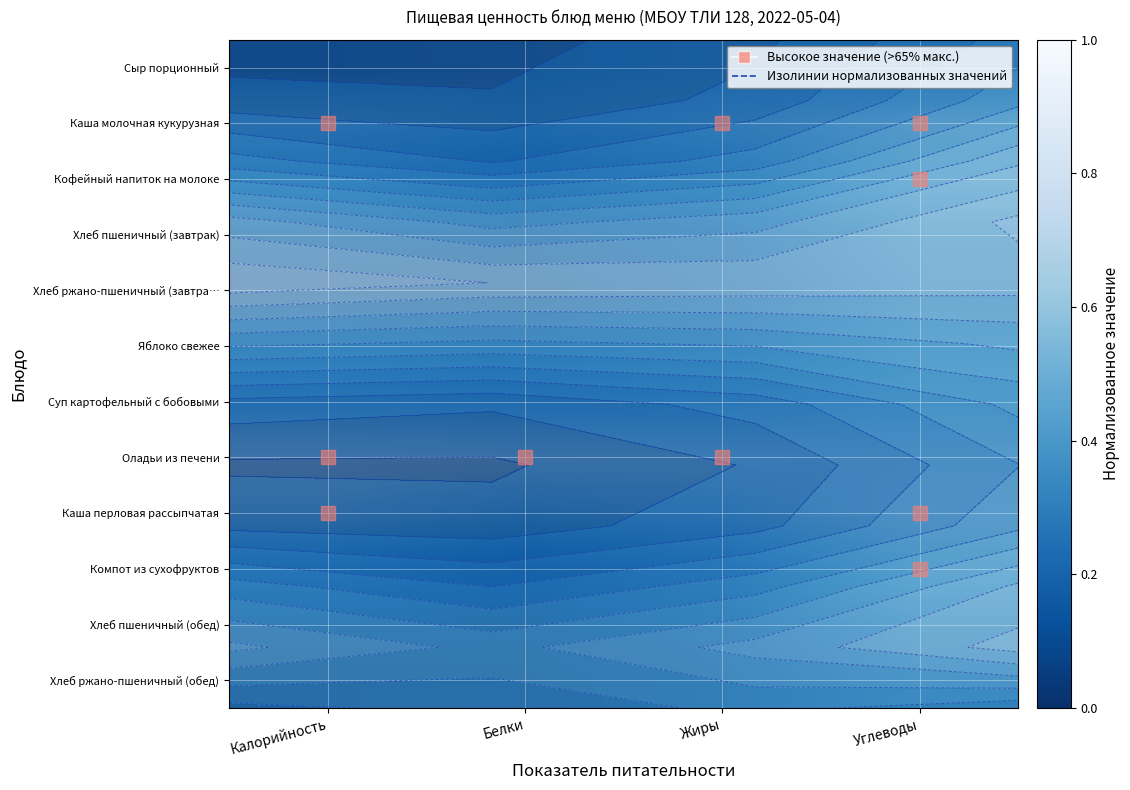

Which category has the lowest value in the Хлеб пшеничный (обед) series?

Белки